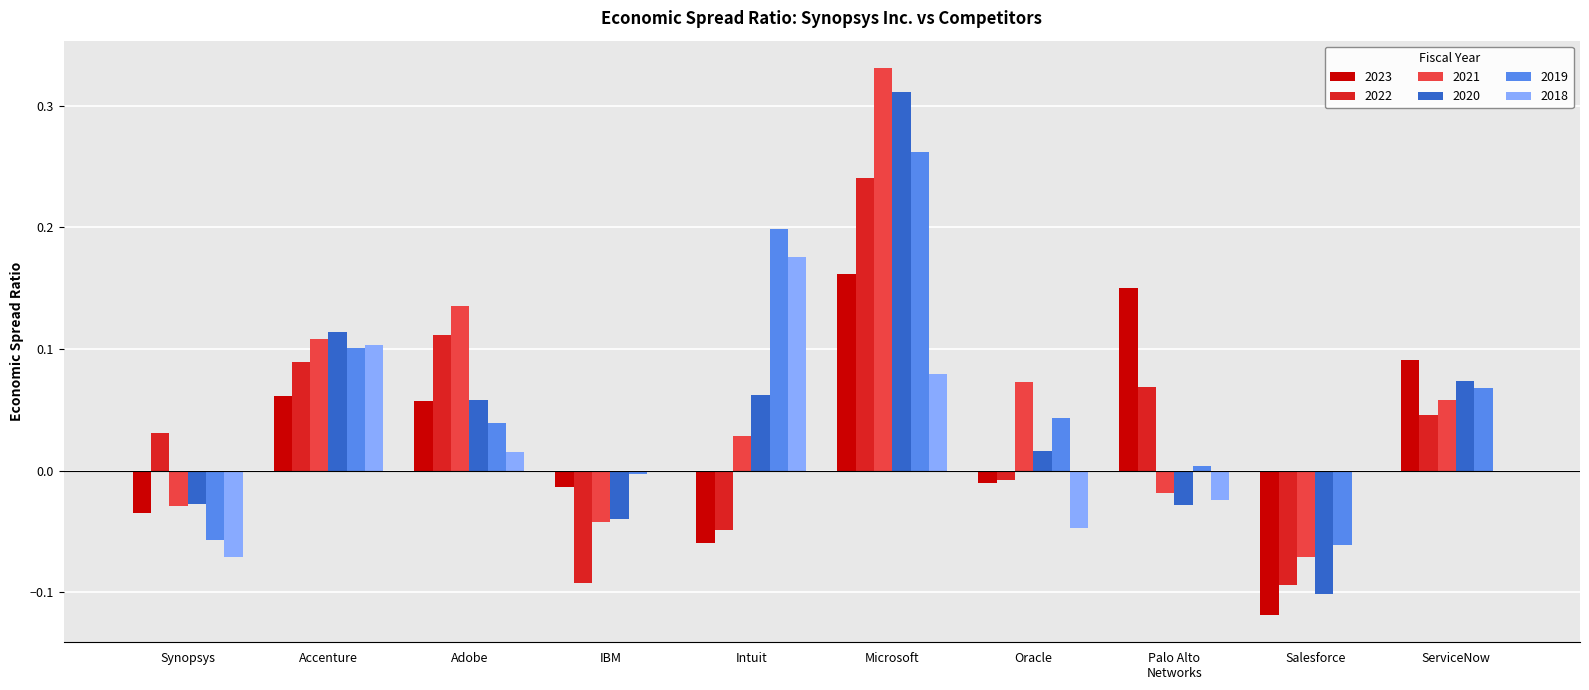

The value of 2022 at Synopsys is 0.0. True or false?

True